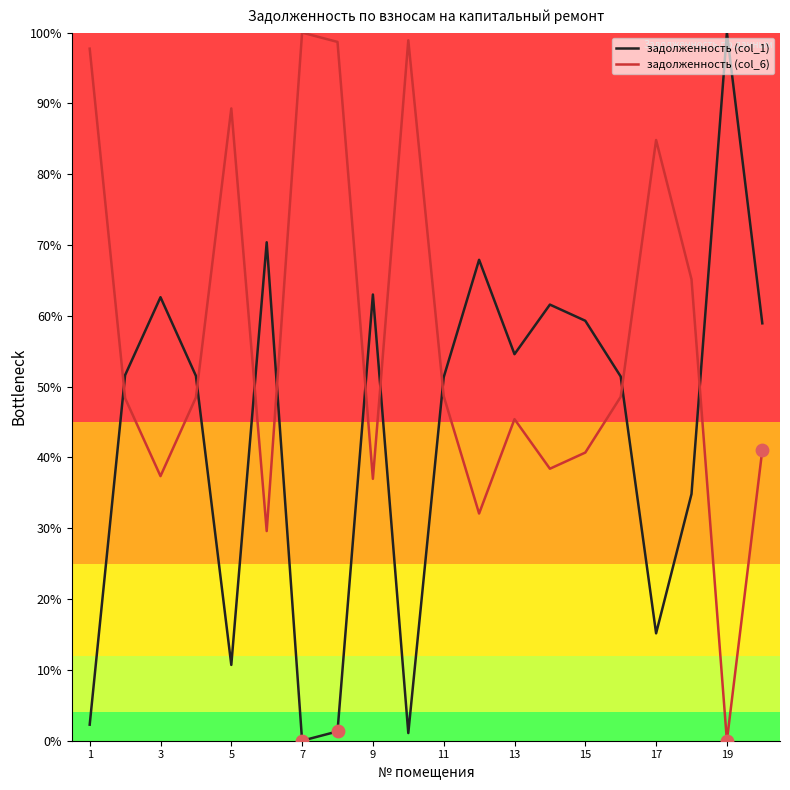

Which series has the largest total across all categories?

задолженность (col_6)